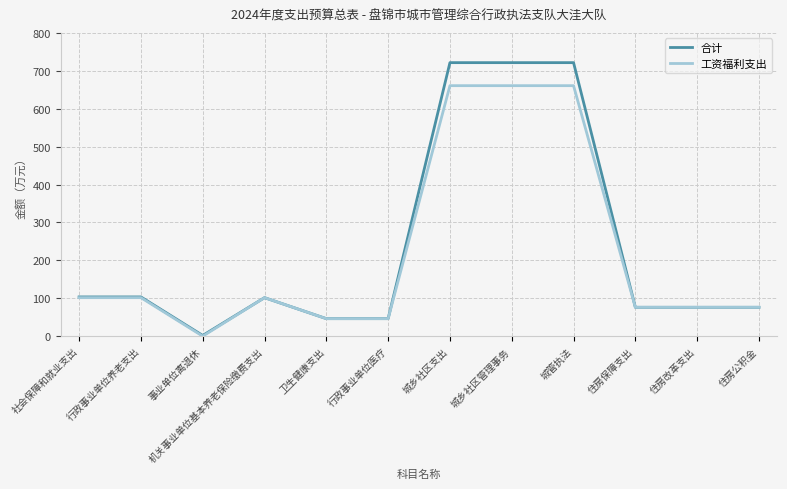

True or false: 工资福利支出 has a value of 101.6 at 行政事业单位养老支出.

True